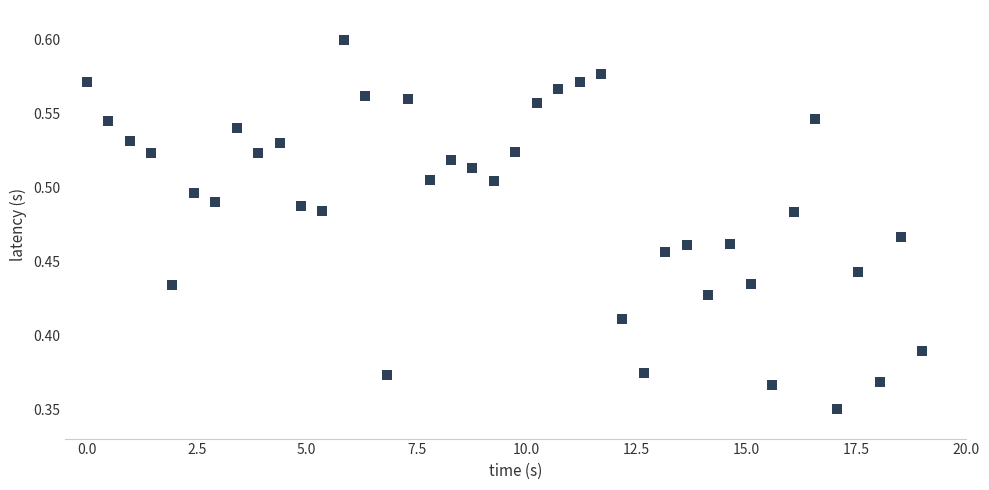

What is the range of X values (max minus min)?

19.0